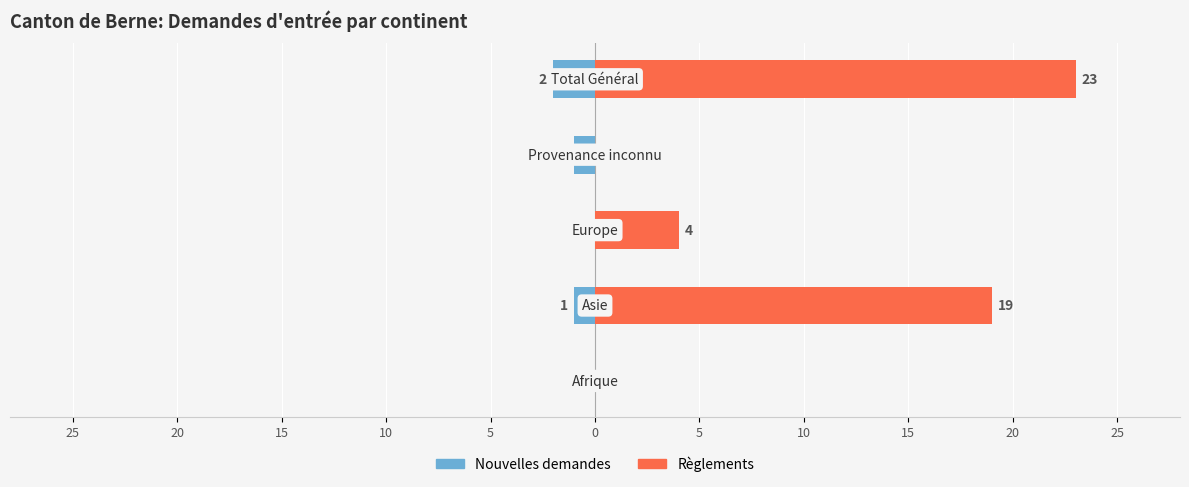

Count the number of data series in this chart.

2